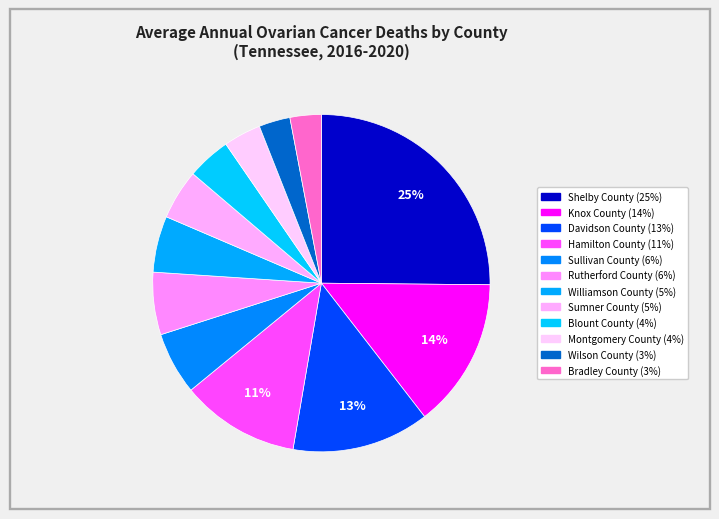

True or false: Montgomery County accounts for 1% of the total.

False